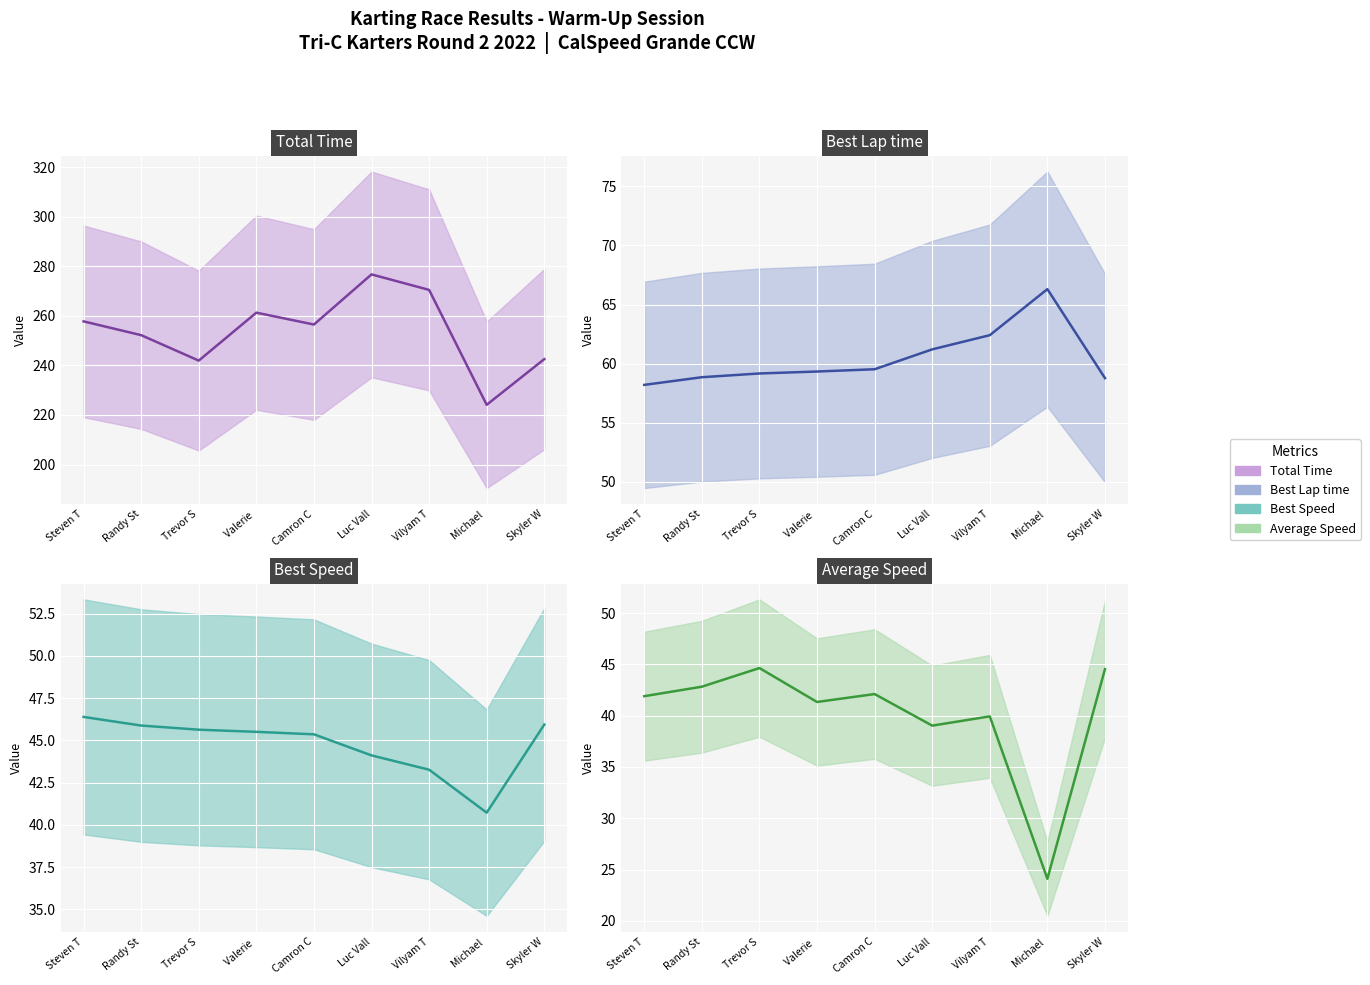

Reading left to right, what are all the values shown in this chart?

Total Time (mean): 257.8	252.2	241.9	261.3	256.5	276.7	270.5	224.1	242.5
Best Lap time (mean): 58.2	58.9	59.2	59.3	59.5	61.2	62.4	66.3	58.8
Best Speed (mean): 46.4	45.9	45.6	45.5	45.4	44.1	43.3	40.7	45.9
Average Speed (mean): 41.9	42.8	44.6	41.3	42.1	39.0	39.9	24.1	44.5